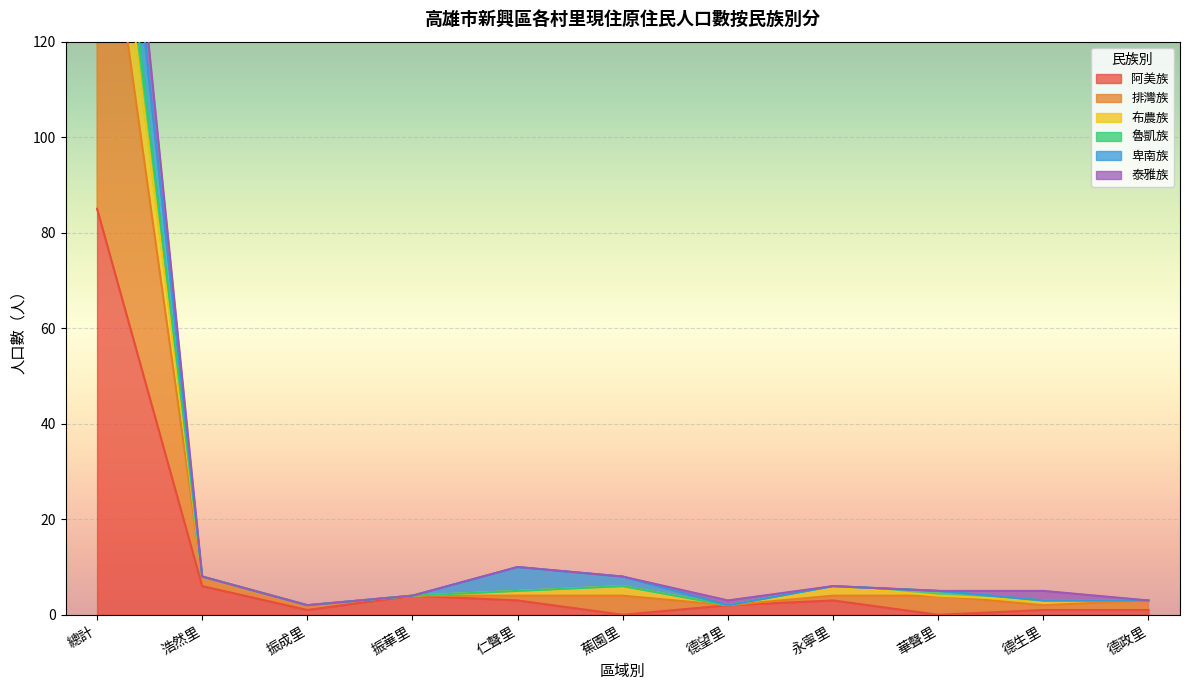

What is the maximum value for 排灣族?

195